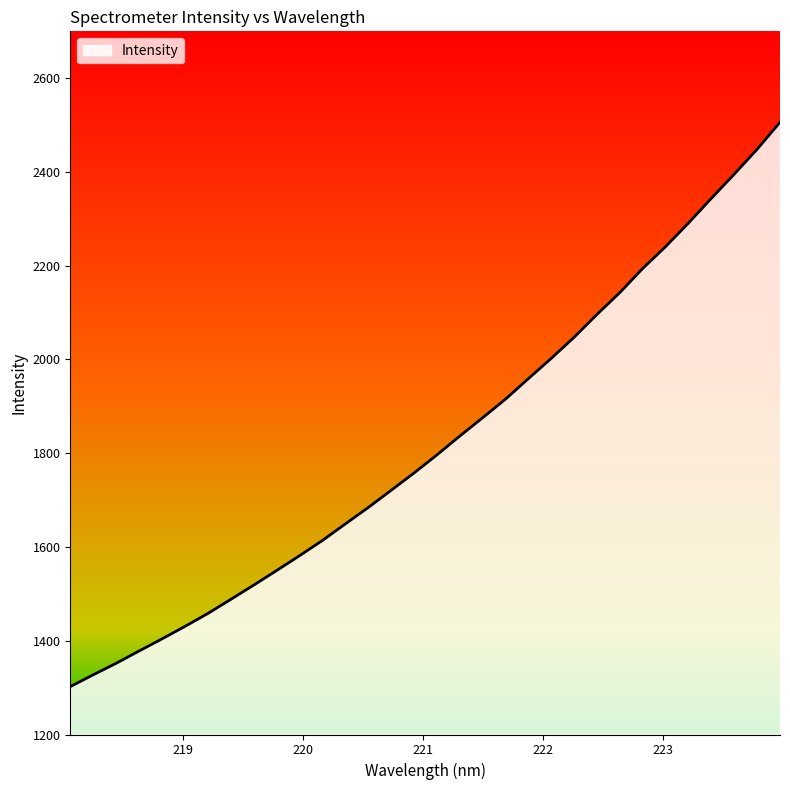

What is the greatest value displayed?

2505.9